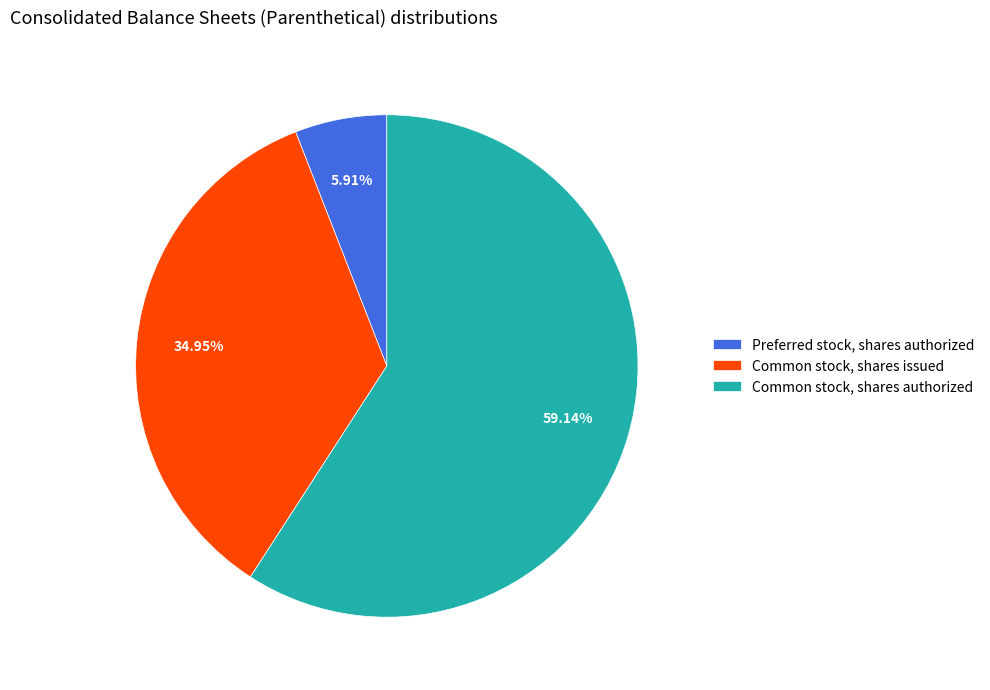

Which slice is the smallest?

Preferred stock, shares authorized